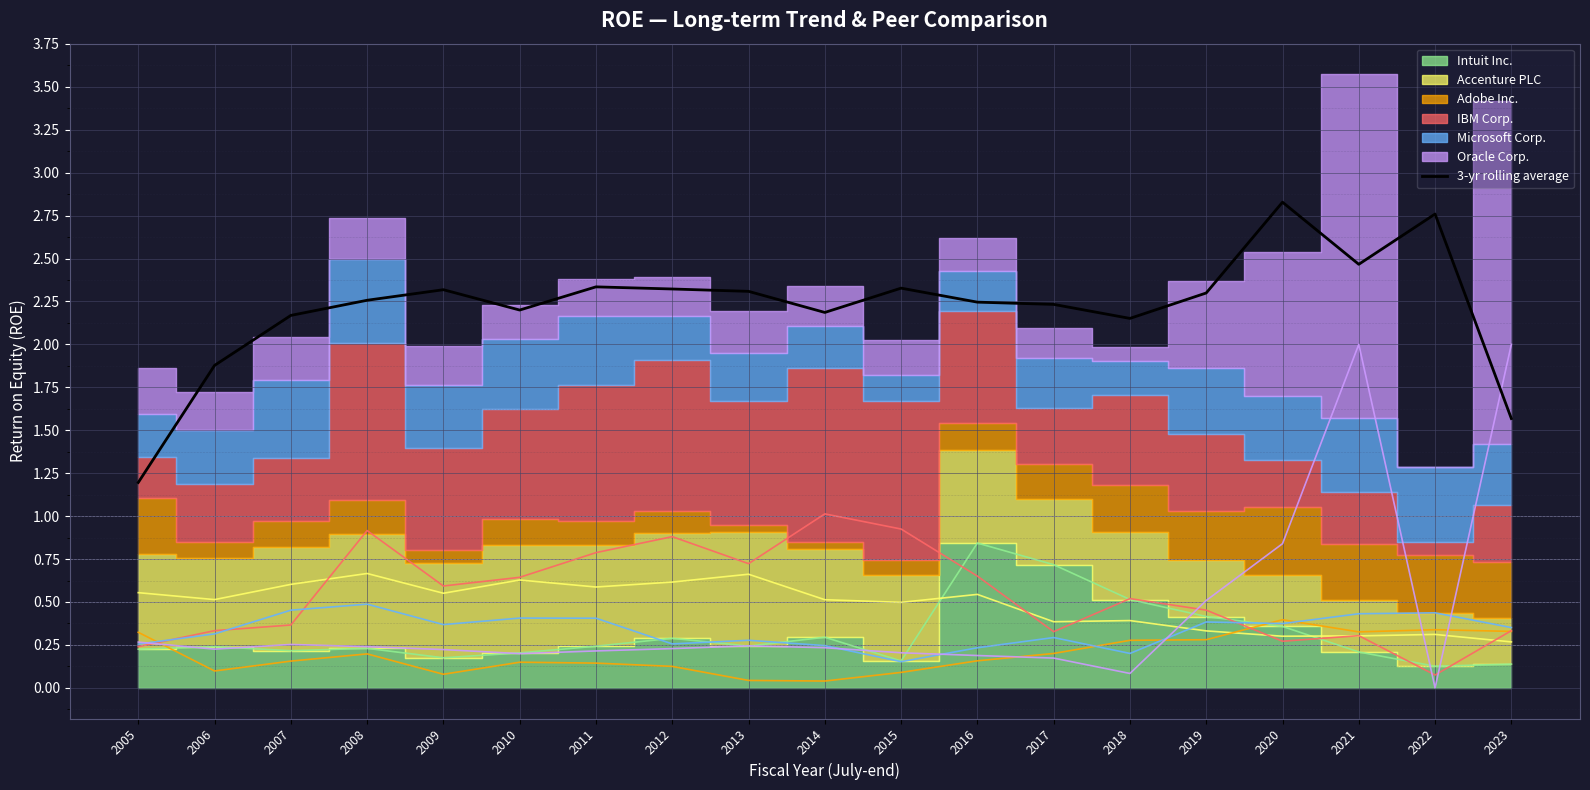

At which label does 3-yr rolling average reach its minimum?

2005